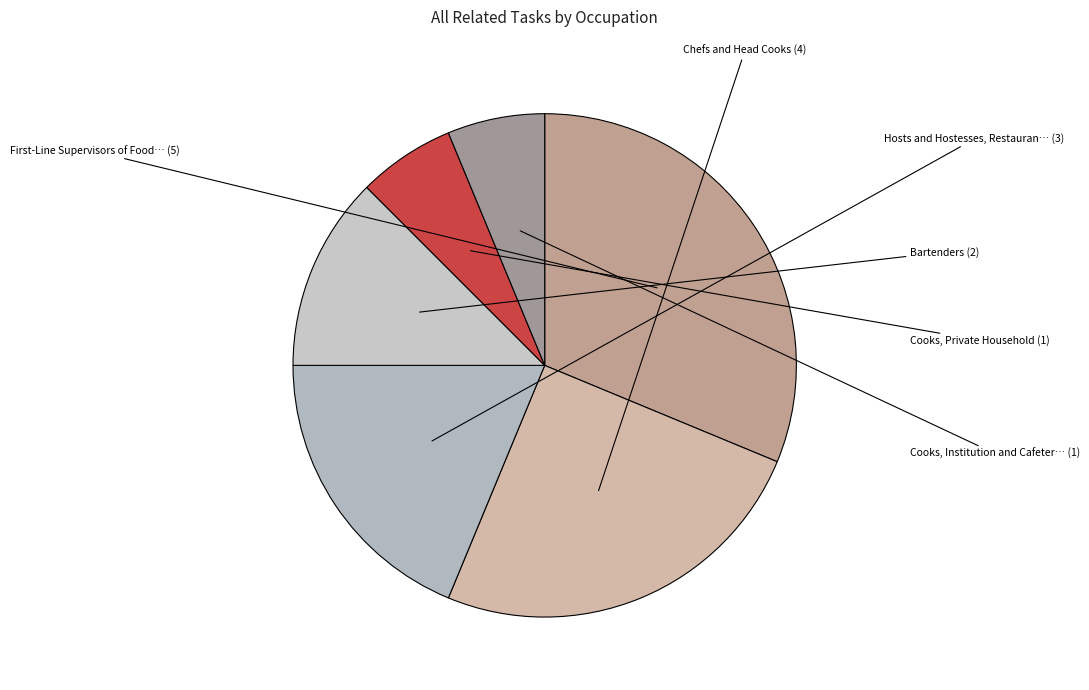

How many slices are in this pie chart?

6